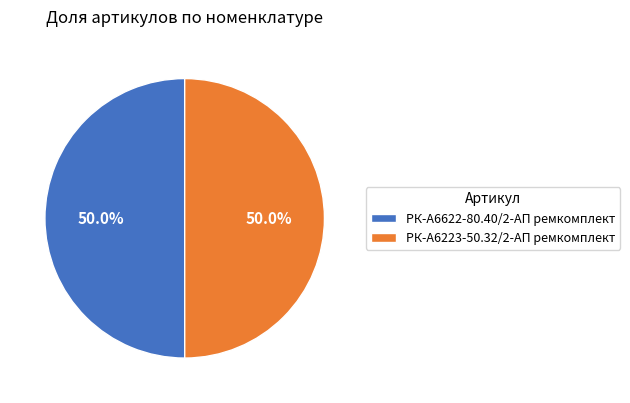

True or false: РК-А6223-50.32/2-АП ремкомплект accounts for 58% of the total.

False